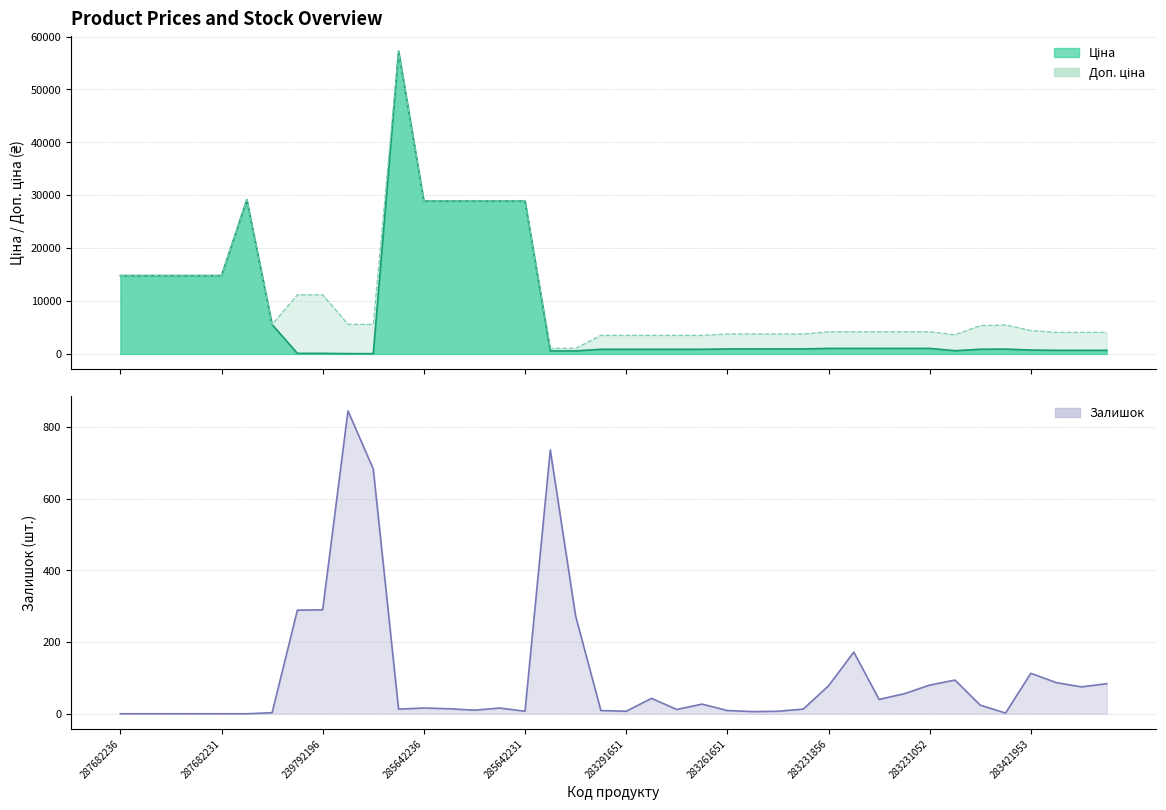

Rank the series at 283291650 from highest to lowest value.

Доп. ціна, Ціна, Залишок